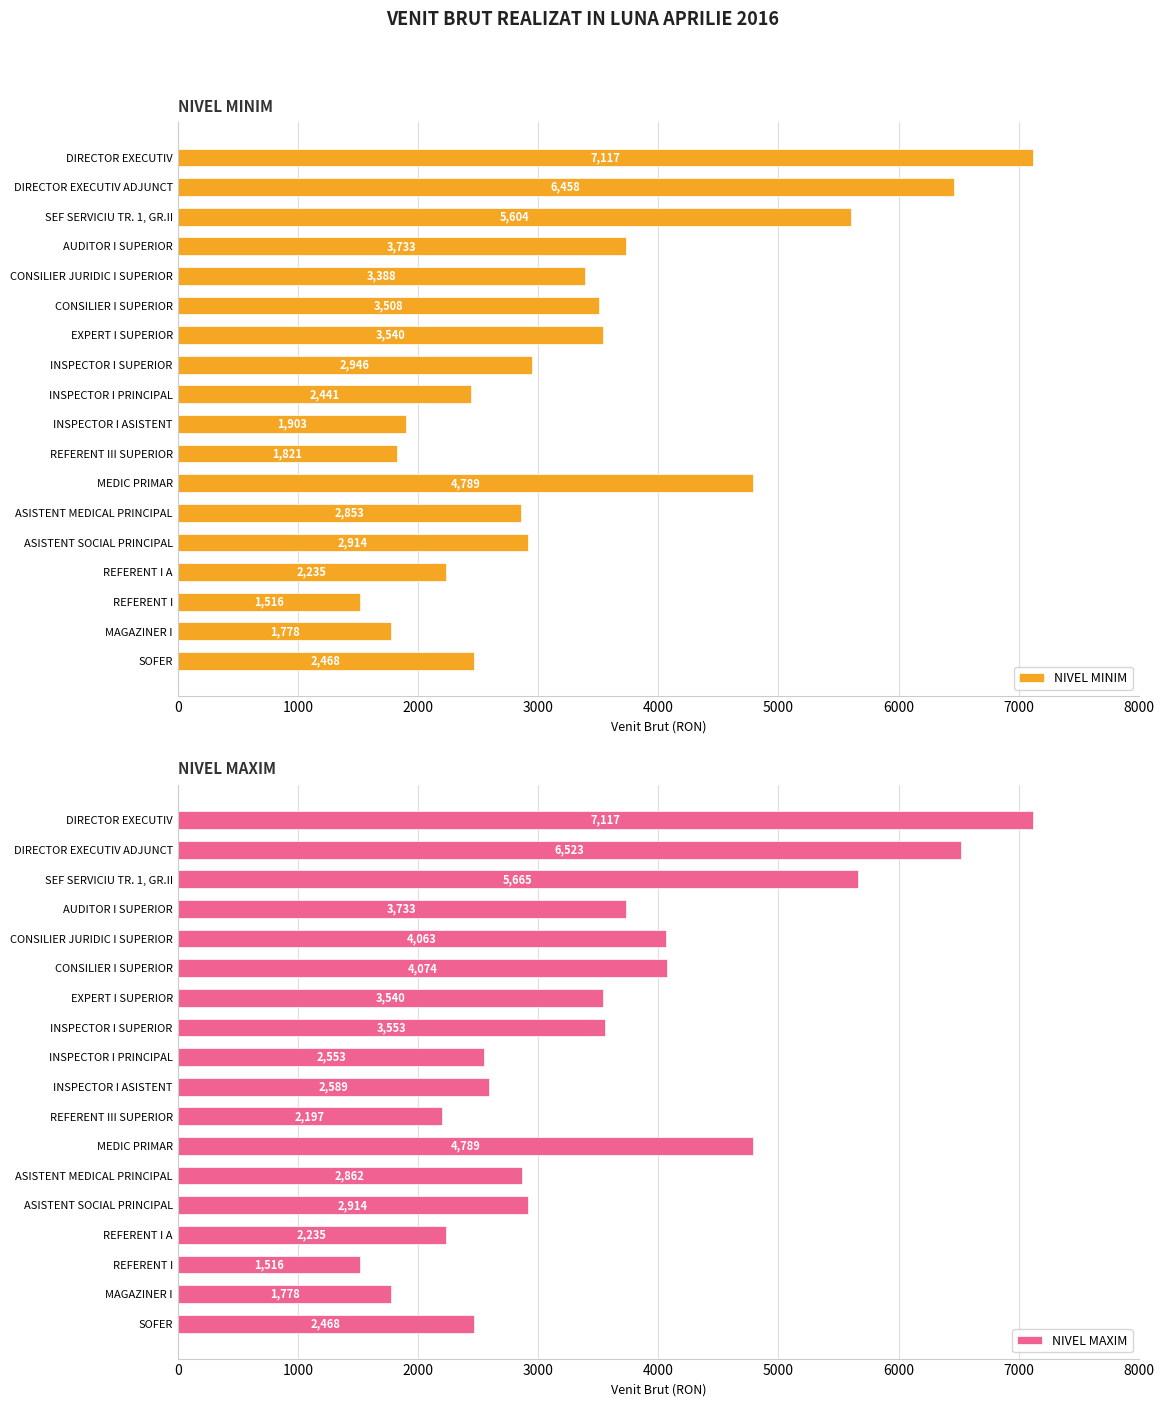

How many categories are shown in the chart?

18